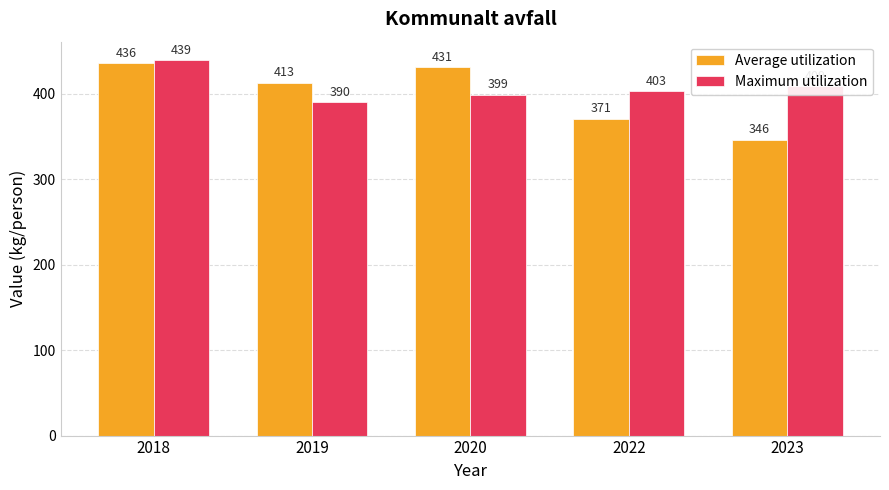

What is the value of the Maximum utilization bar at the 3rd from the left?

399